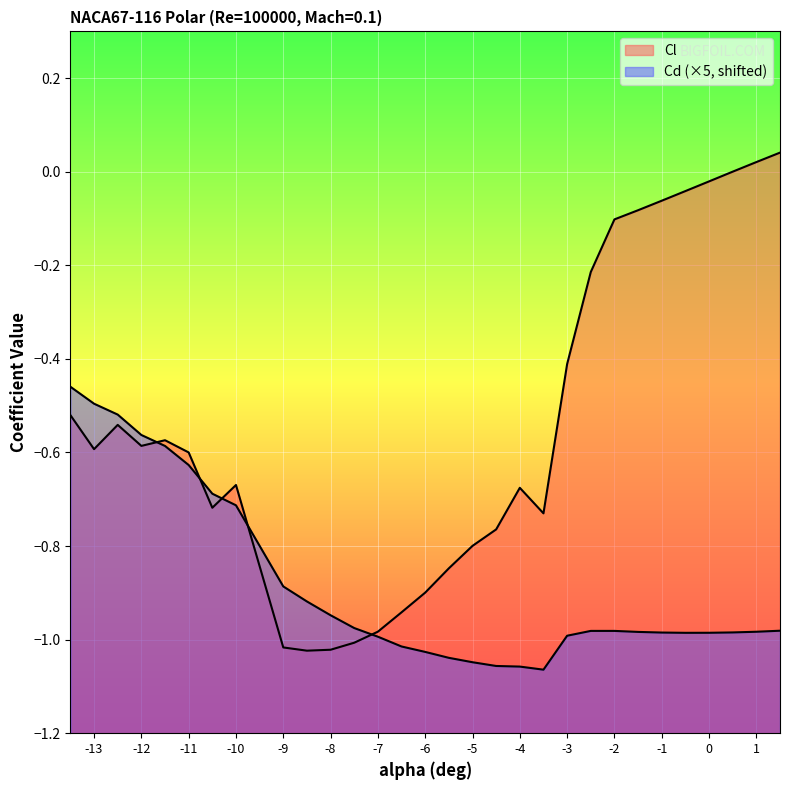

How many interior local peaks does the Cl series have?

4